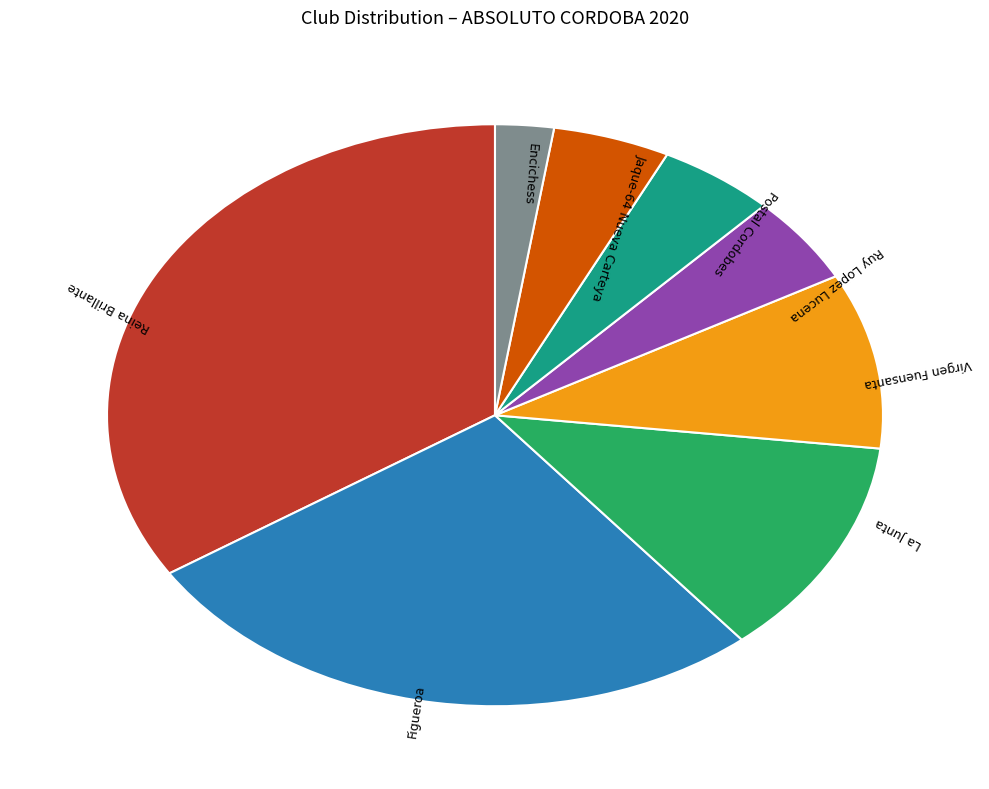

What is the ratio of the value at Jaque-64 Nueva Carteya to the value at Ruy Lopez Lucena?

1.0